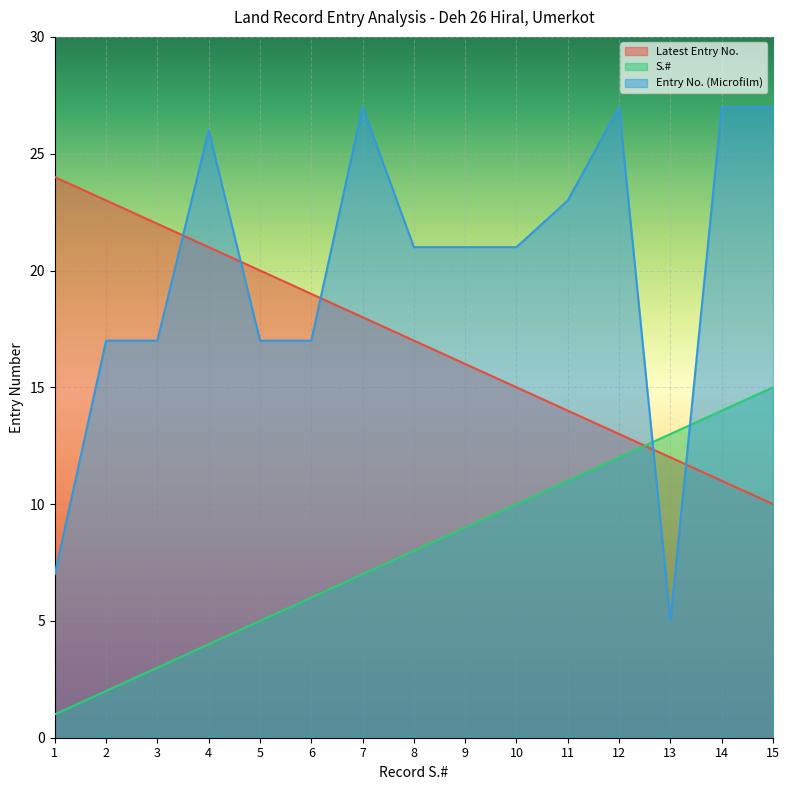

Rank the series by their maximum value, from highest to lowest.

Entry No. (Microfilm), Latest Entry No., S.#